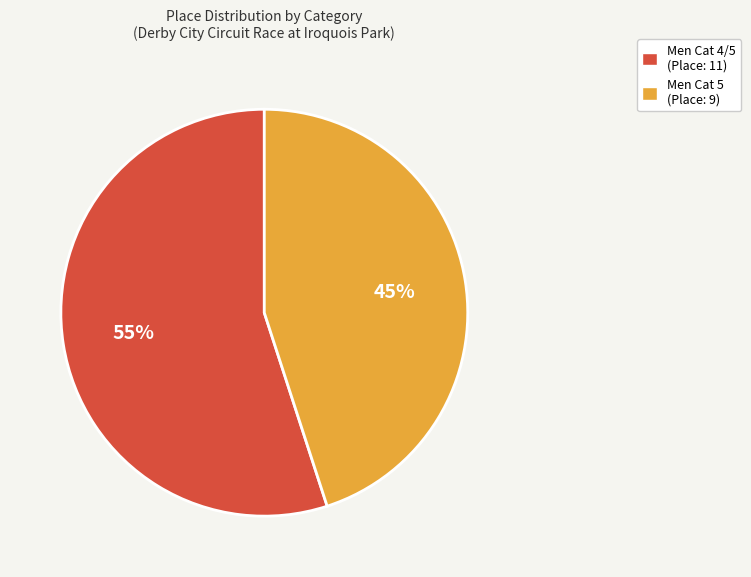

How many slices are in this pie chart?

2